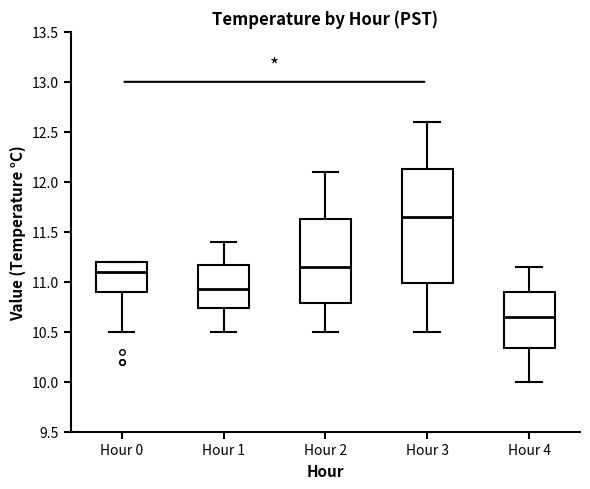

Which box has the lowest median line?

Hour 4